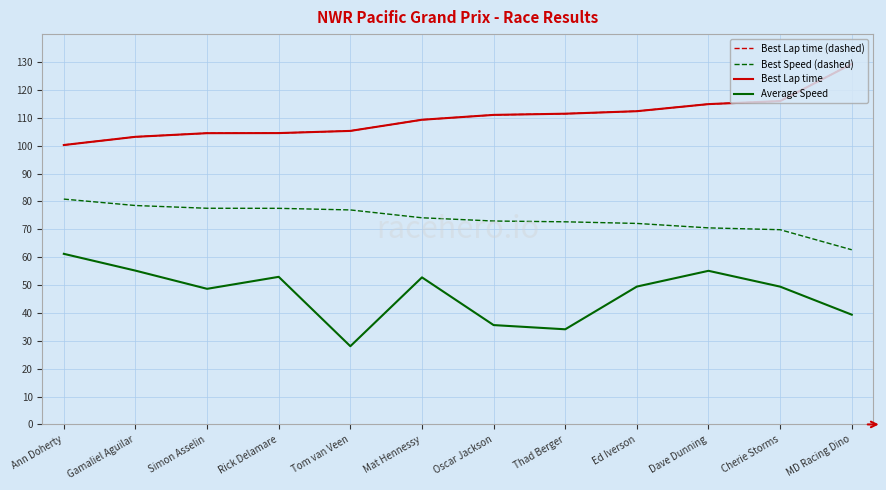

Does the chart display data point markers on the line(s)?

No